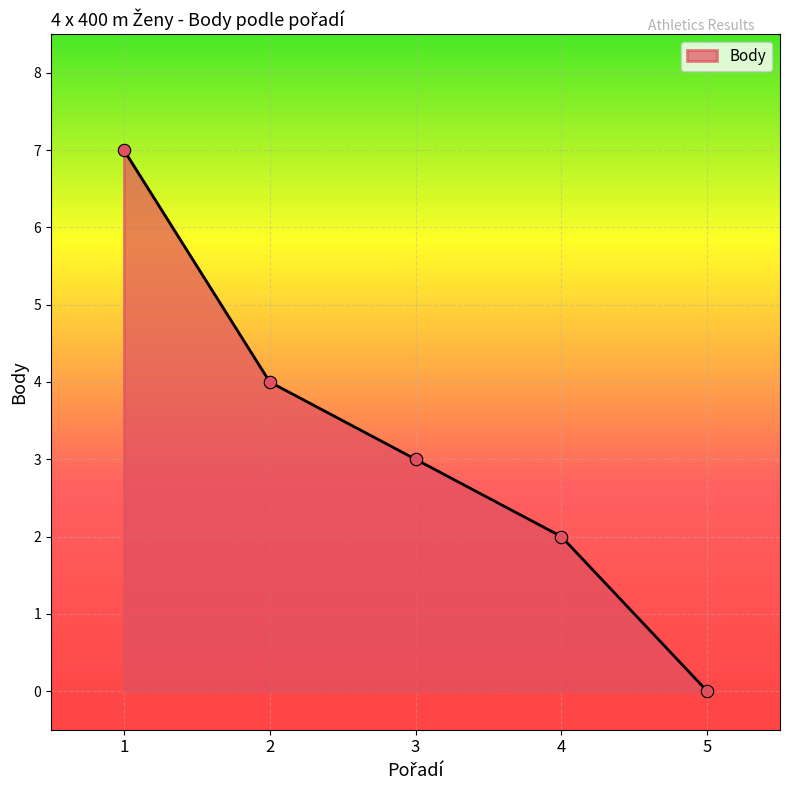

Between 1 and 4, which is larger?

1